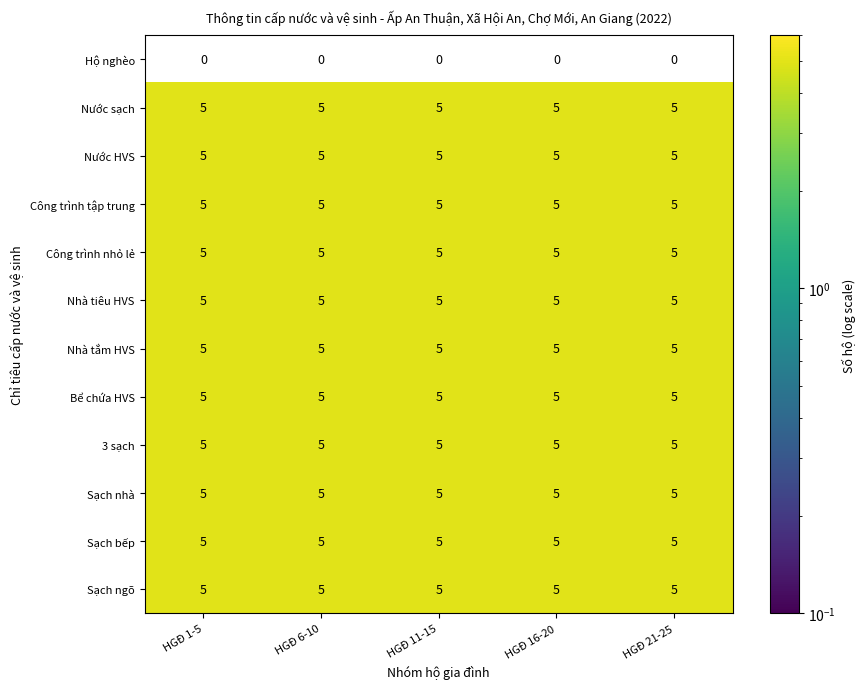

What is the maximum value for Sạch nhà?

5